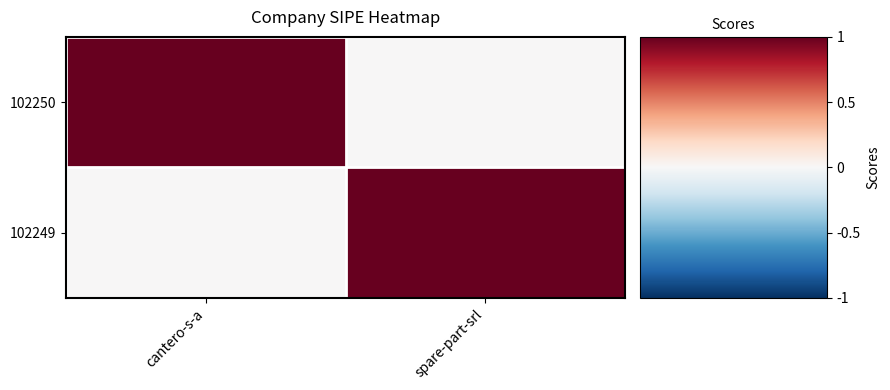

Which series has the largest total across all categories?

102250